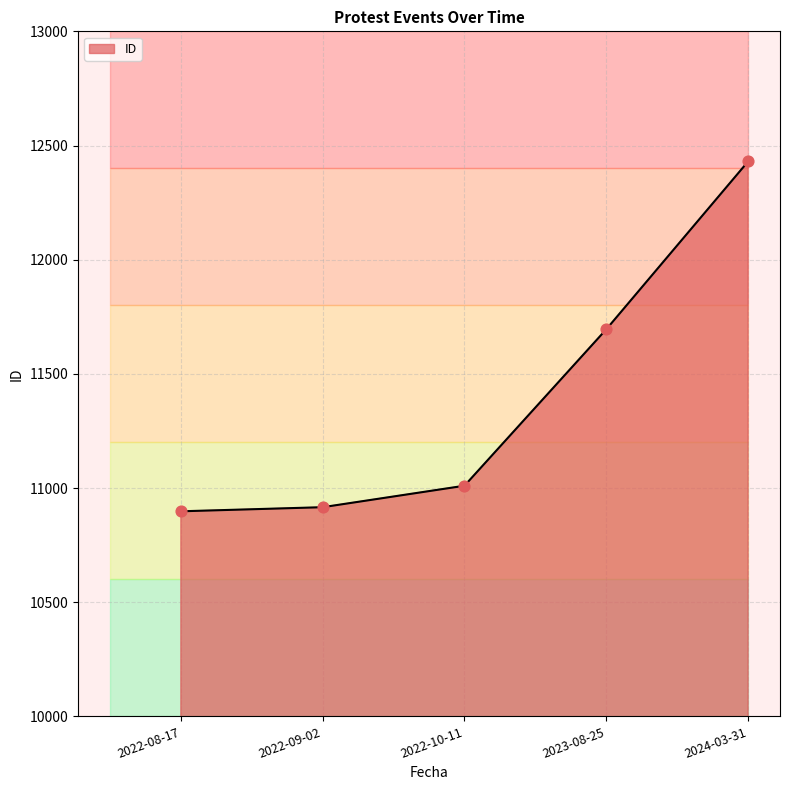

Which has a higher value, 2023-08-25 or 2022-09-02?

2023-08-25